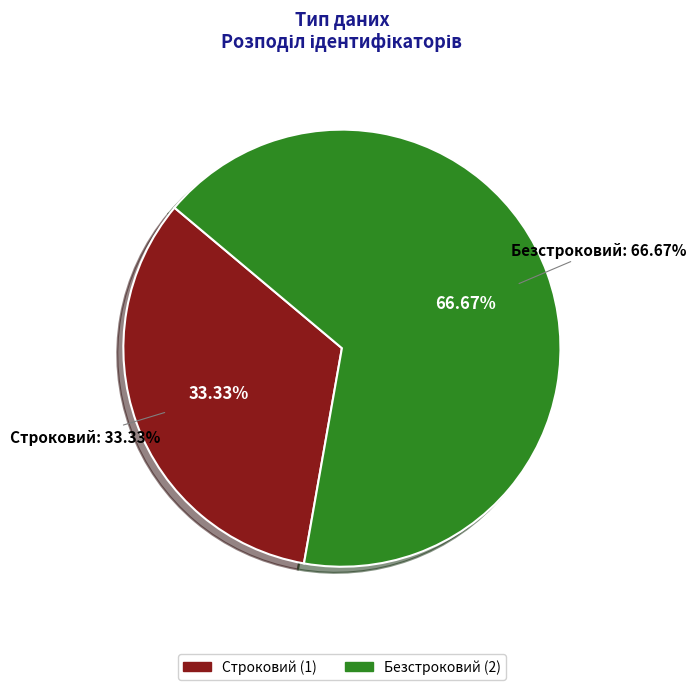

Which category has the biggest portion of the pie?

Безстроковий